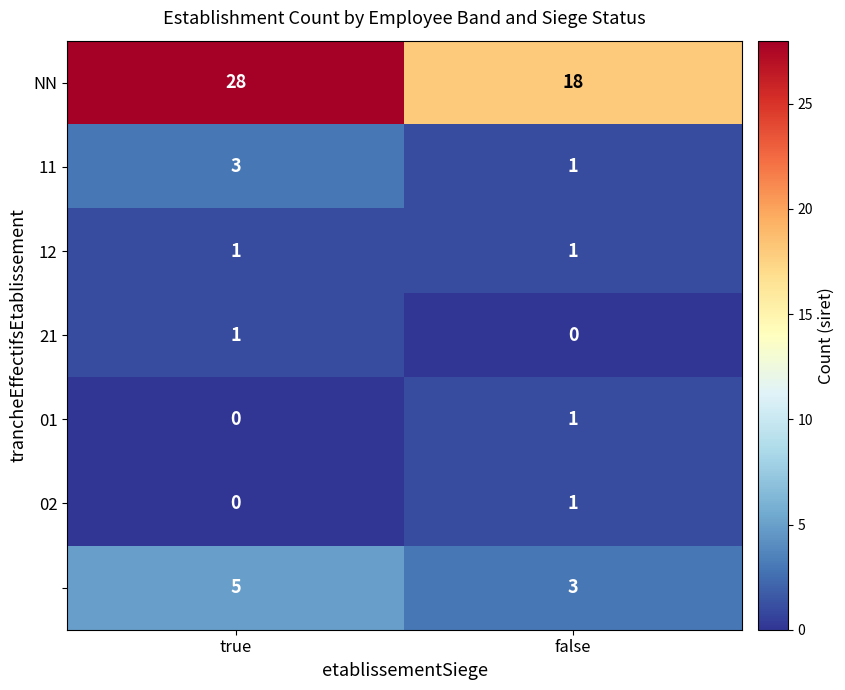

What is the difference between the highest and lowest values at false?

18